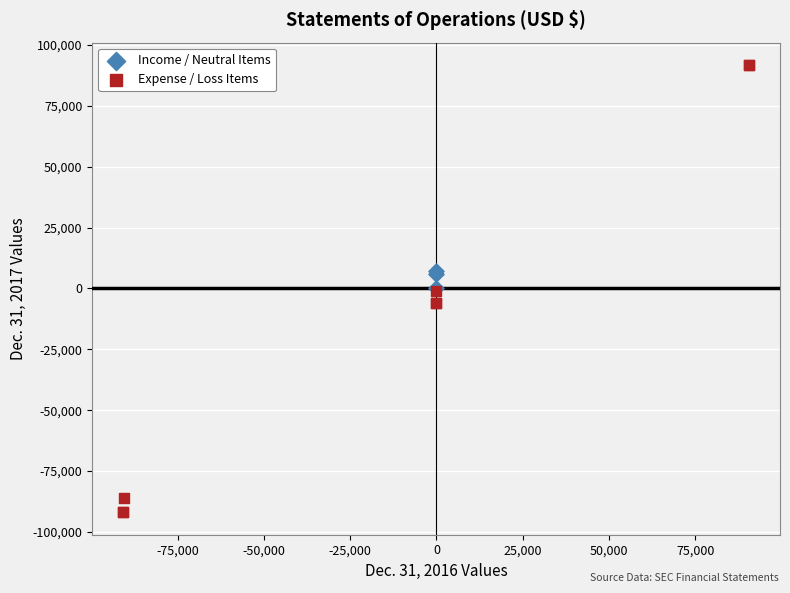

Which series reaches the maximum Y coordinate?

Expense / Loss Items